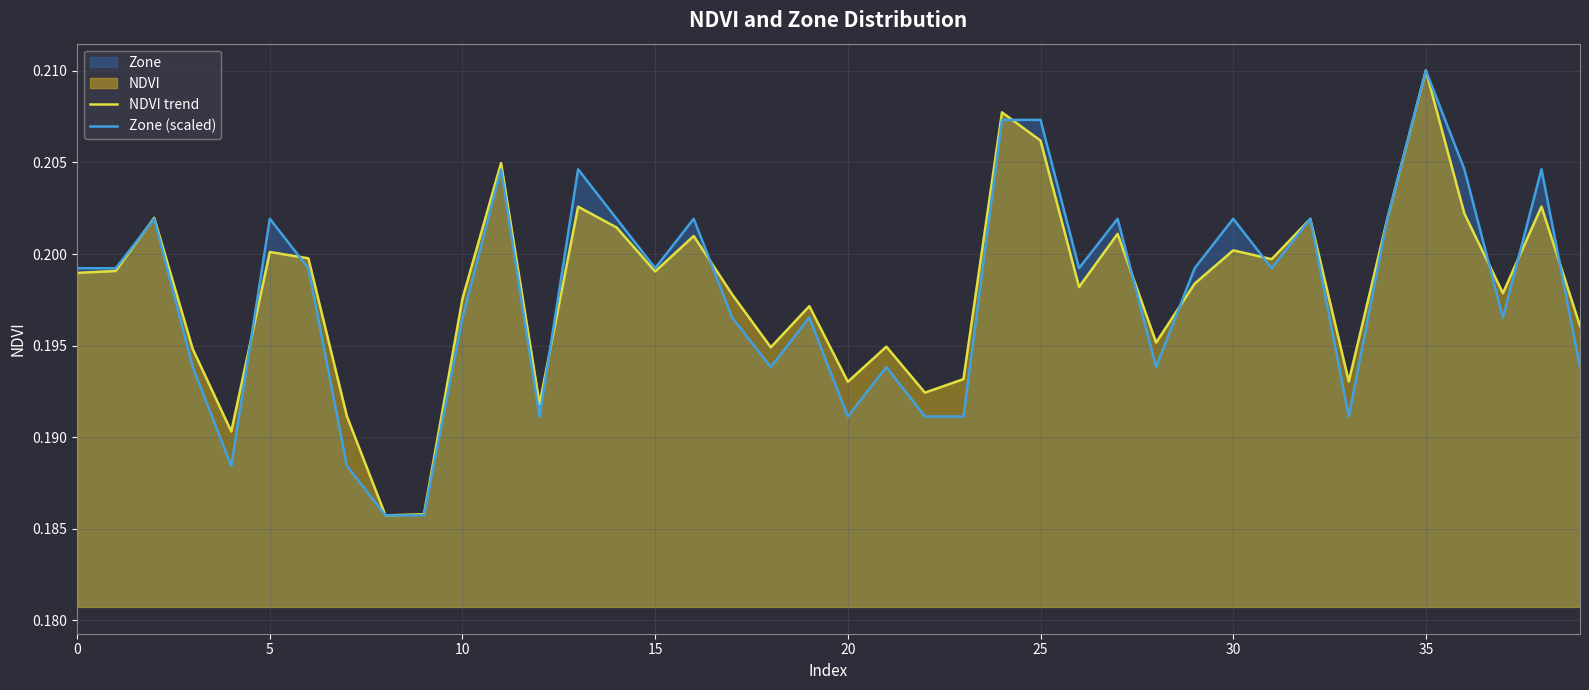

Reading left to right, extract all data points from this chart.

NDVI trend: 0.2	0.2	0.2	0.2	0.2	0.2	0.2	0.2	0.2	0.2	0.2	0.2	0.2	0.2	0.2	0.2	0.2	0.2	0.2	0.2	0.2	0.2	0.2	0.2	0.2	0.2	0.2	0.2	0.2	0.2	0.2	0.2	0.2	0.2	0.2	0.2	0.2	0.2	0.2	0.2
Zone (scaled): 0.2	0.2	0.2	0.2	0.2	0.2	0.2	0.2	0.2	0.2	0.2	0.2	0.2	0.2	0.2	0.2	0.2	0.2	0.2	0.2	0.2	0.2	0.2	0.2	0.2	0.2	0.2	0.2	0.2	0.2	0.2	0.2	0.2	0.2	0.2	0.2	0.2	0.2	0.2	0.2